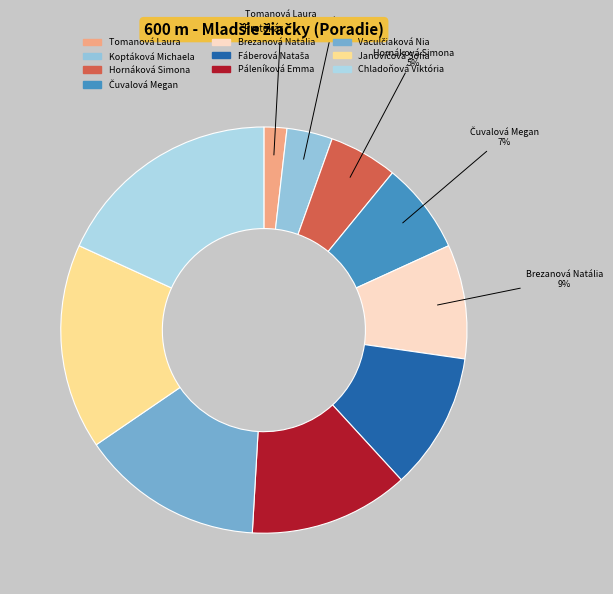

Is it true that Koptáková Michaela is 11% of the pie?

False